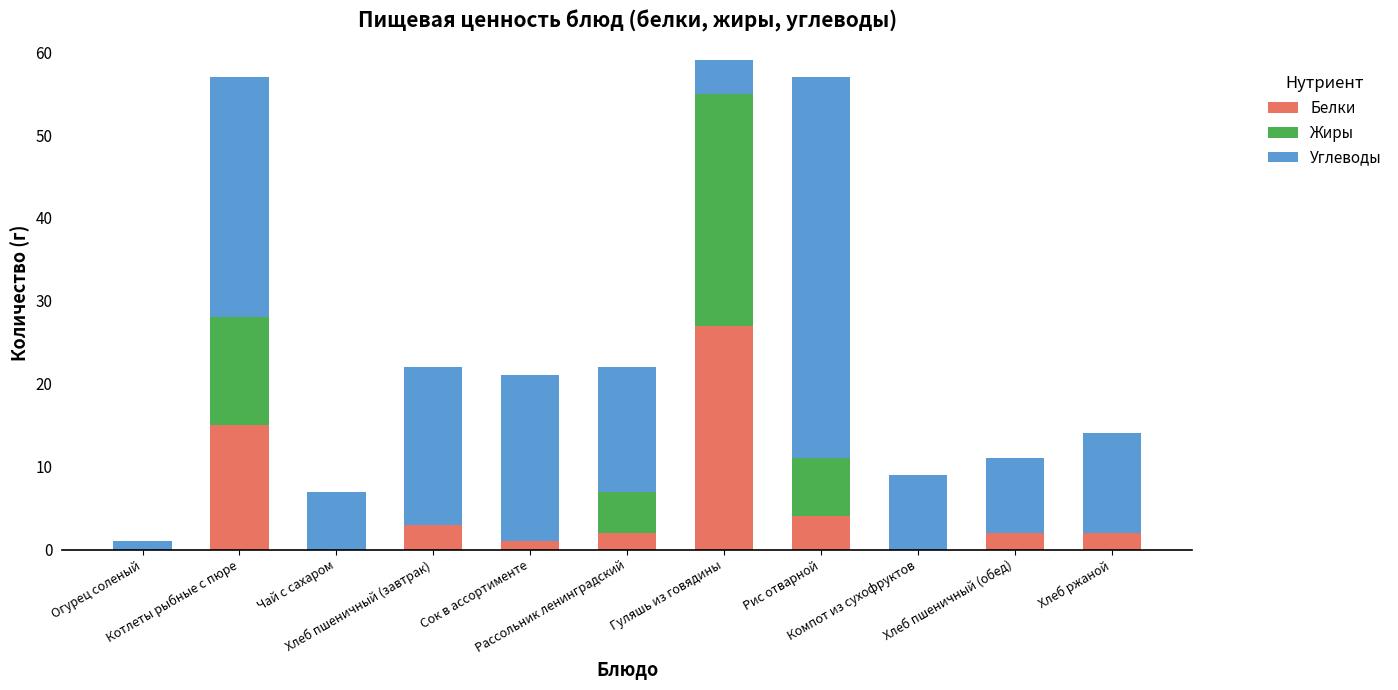

Are the bars horizontal?

No